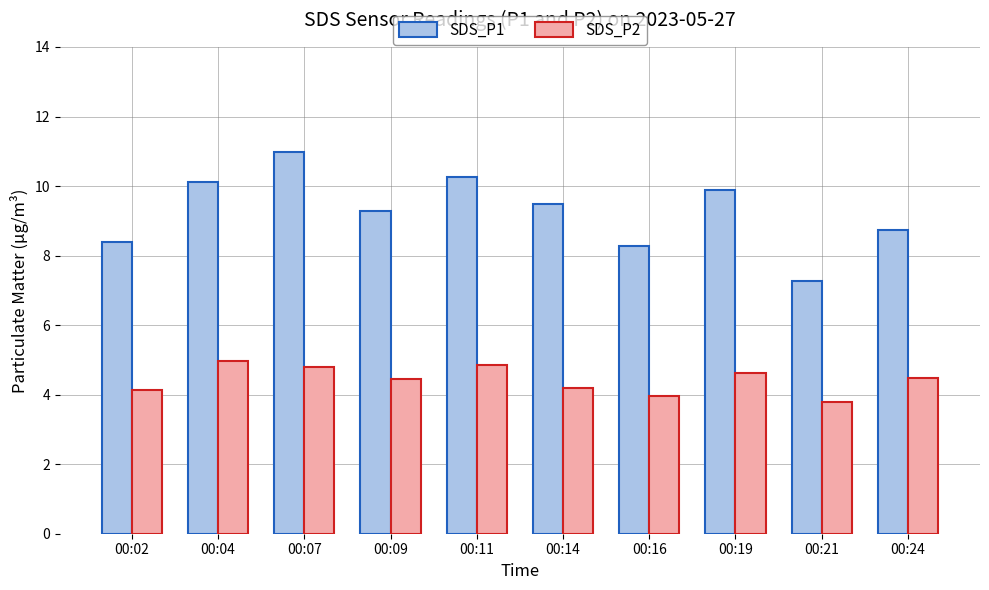

What is the smallest value displayed?

3.8